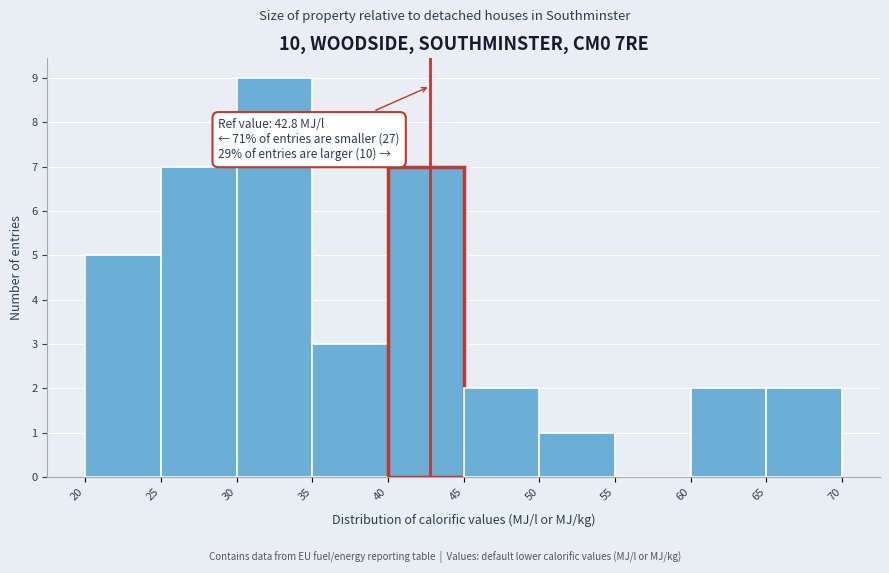

Over which range of the x-axis is the bar tallest?

30 to 35